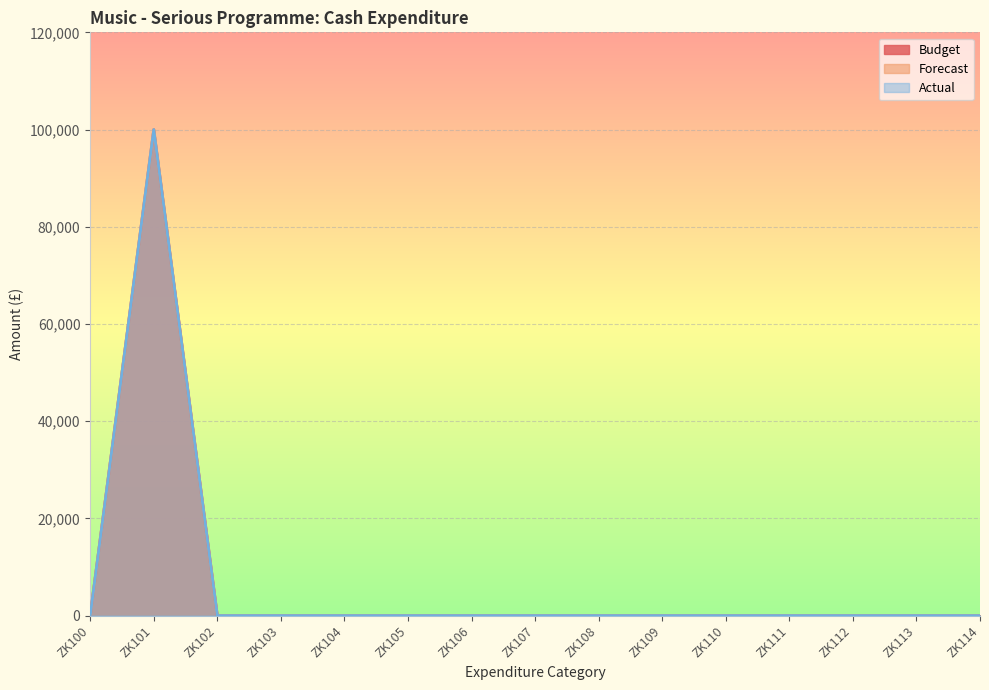

At which category does Forecast reach its first local peak?

ZK101